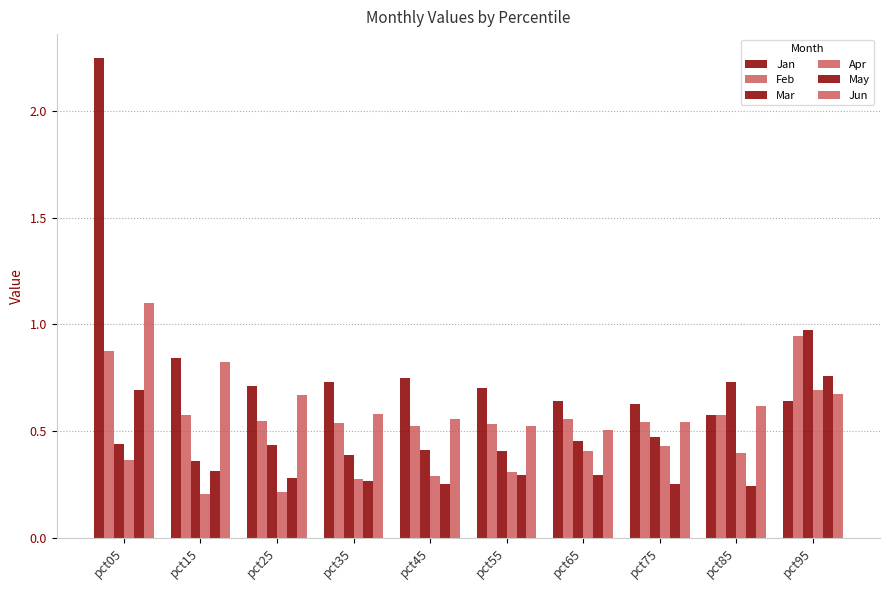

At which category is the sum across all series the highest?

pct05